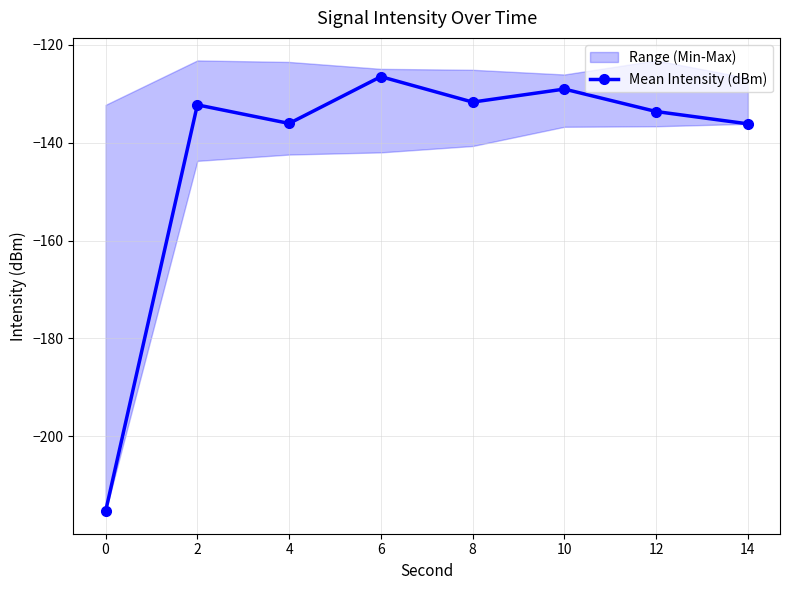

List the labels in order of value, smallest first.

0, 14, 4, 12, 2, 8, 10, 6